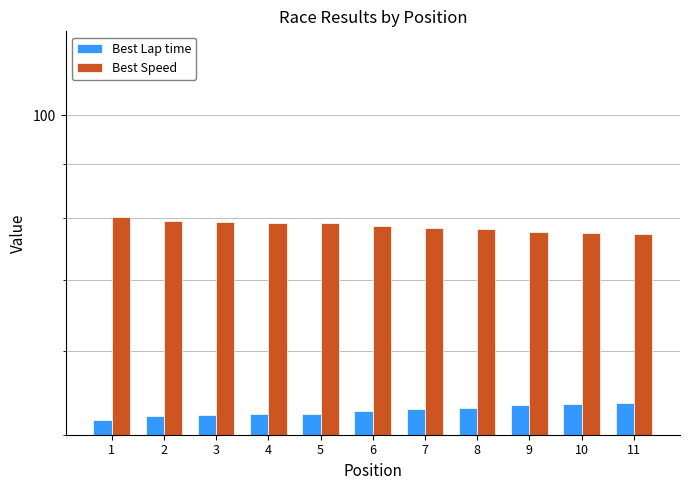

How many bars are there in total?

22